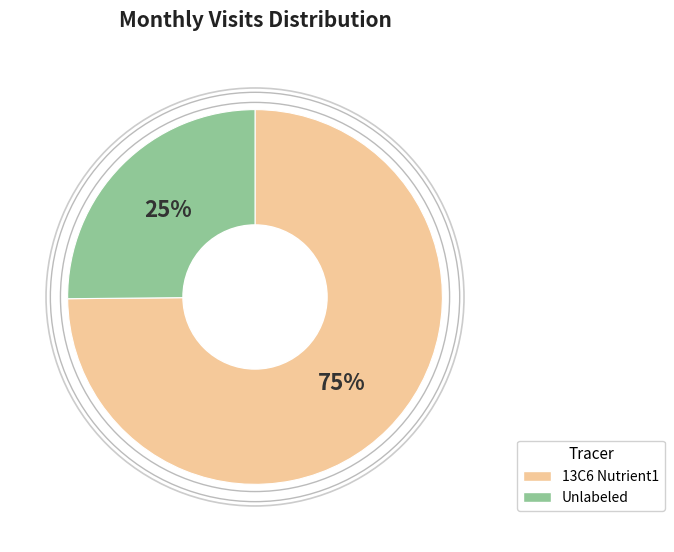

Which category accounts for the majority?

13C6 Nutrient1